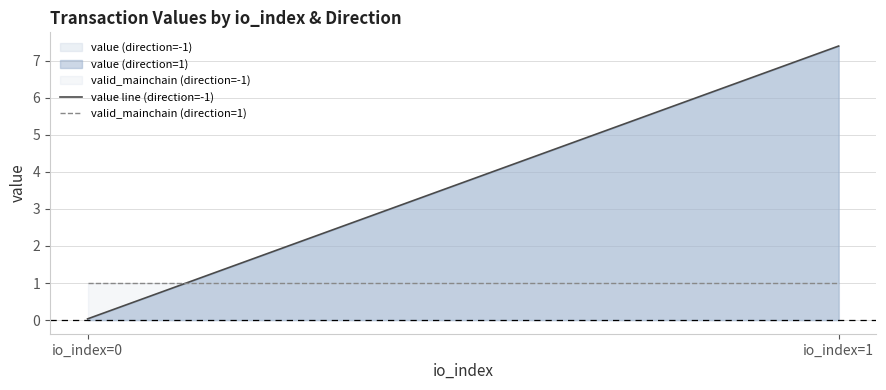

Does the chart have visible grid lines?

Yes